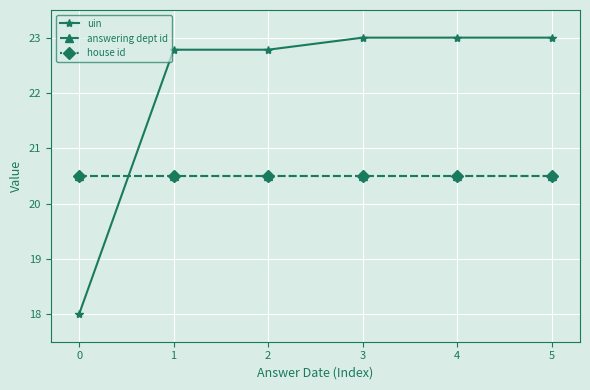

Which series has the widest spread of values?

uin